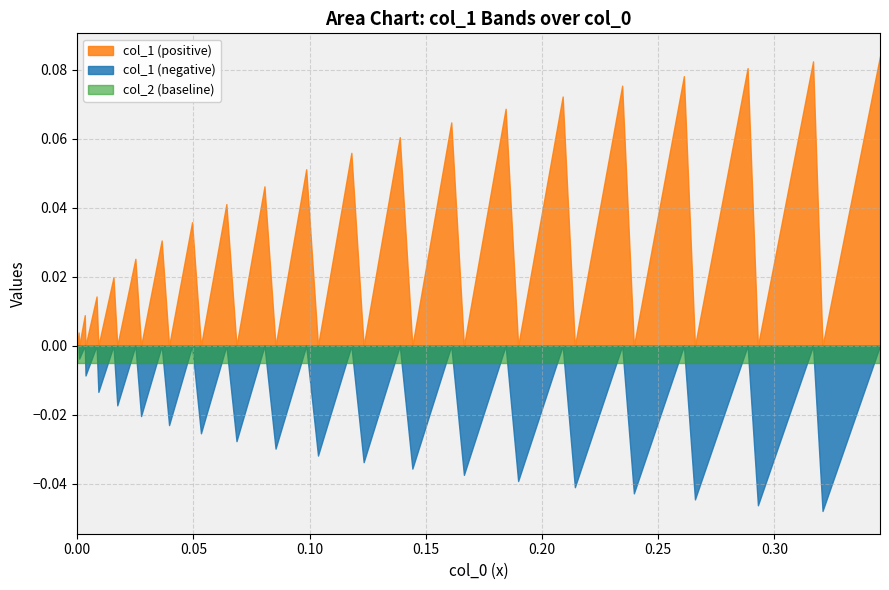

The value of col_1_pos at 7 is 0.0. True or false?

True